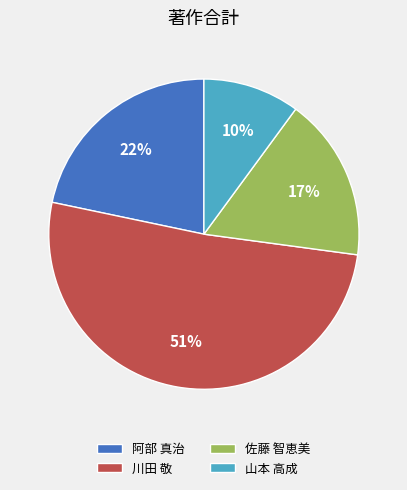

What is the largest slice in the pie chart?

川田 敬